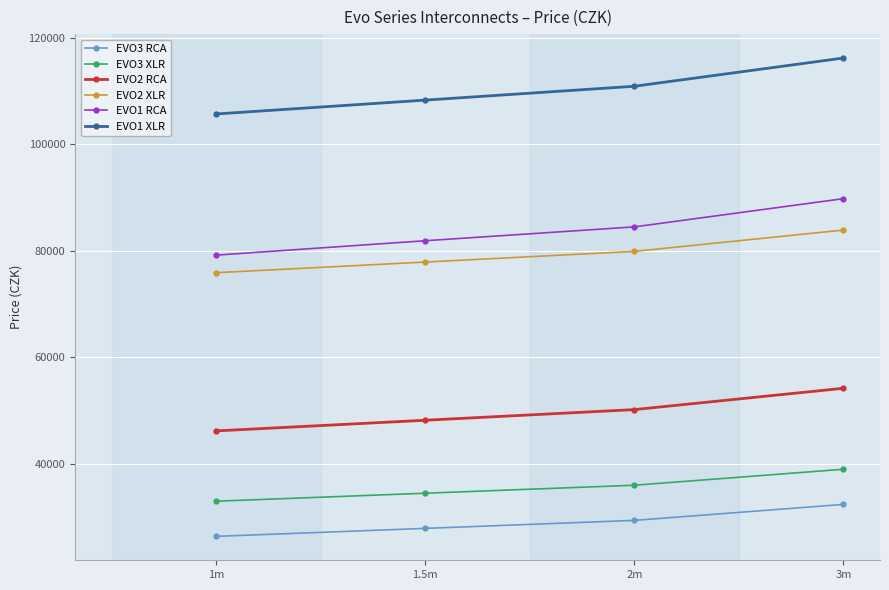

The value of EVO3 RCA at 1.5m is 27890. True or false?

True